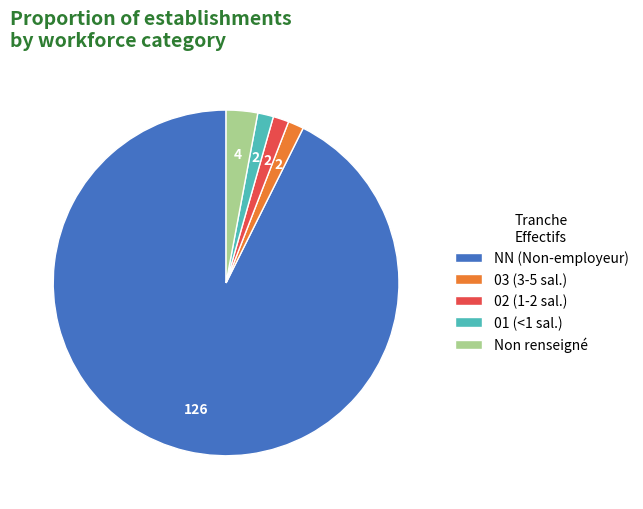

Does any single category account for the majority?

Yes